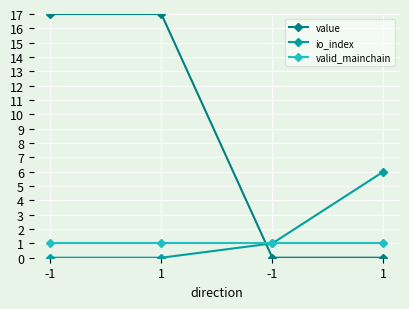

Which series changed the most between -1 and -1?

value